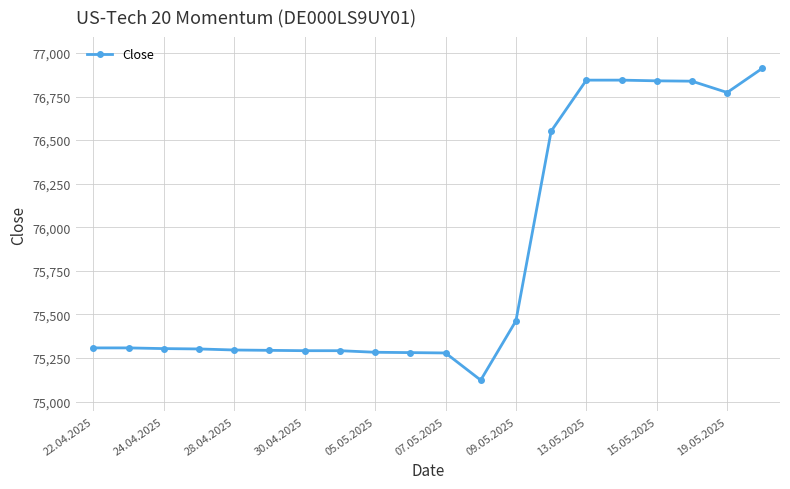

What is the minimum value shown in the chart?

75123